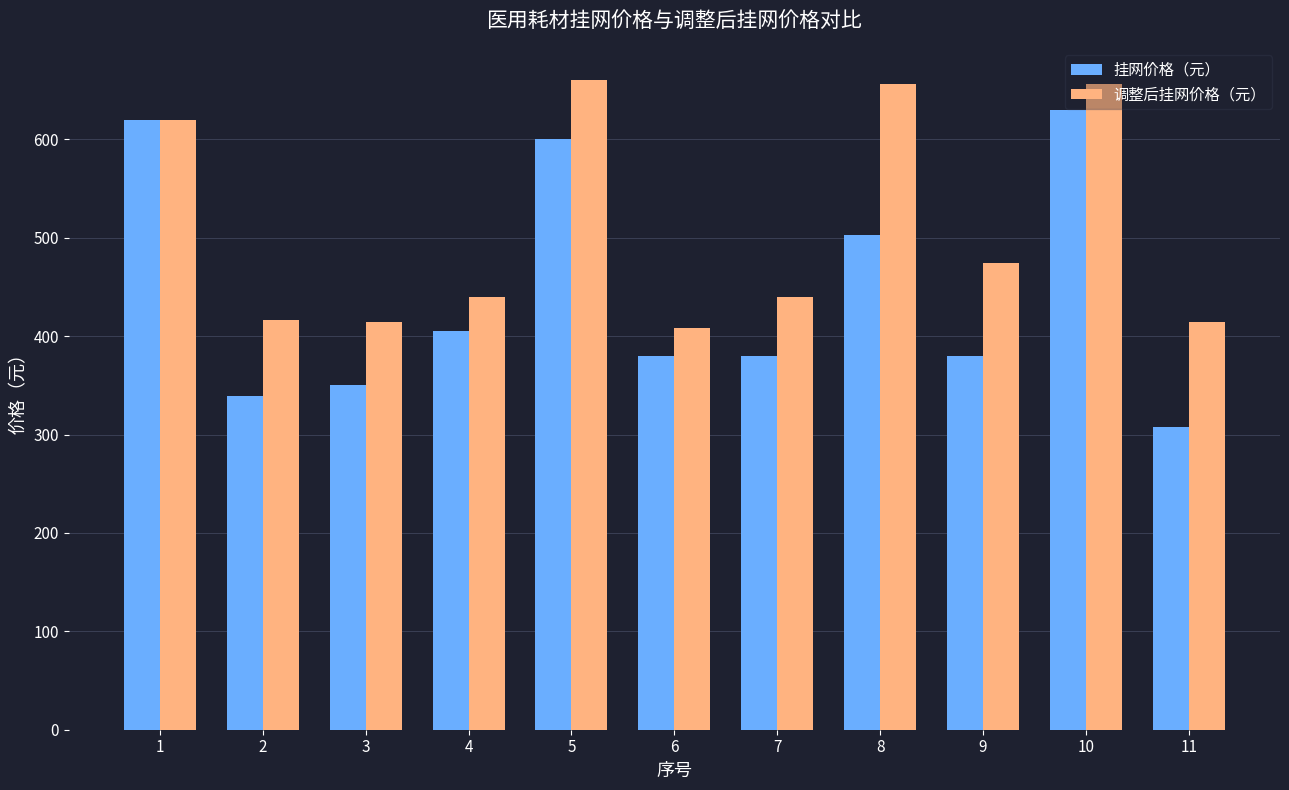

What is the maximum value for 调整后挂网价格（元）?

660.0